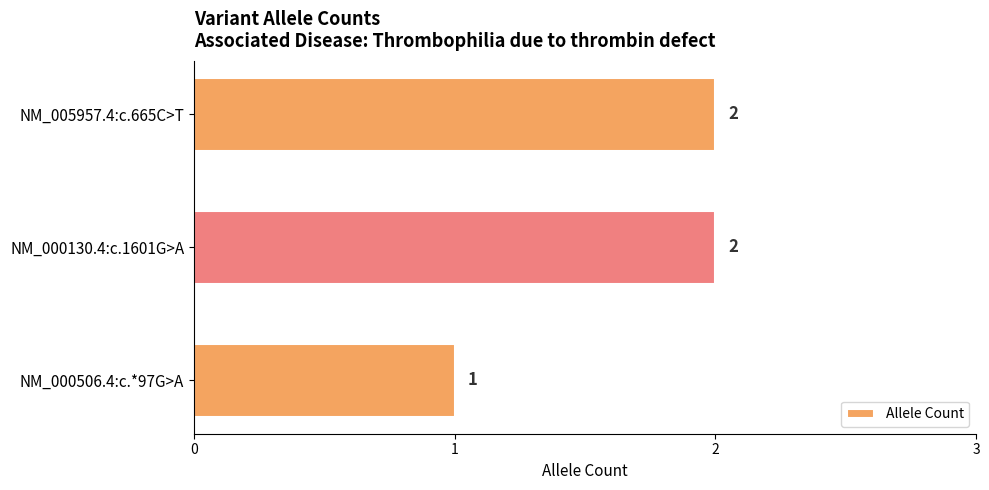

What is the maximum value shown in the chart?

2